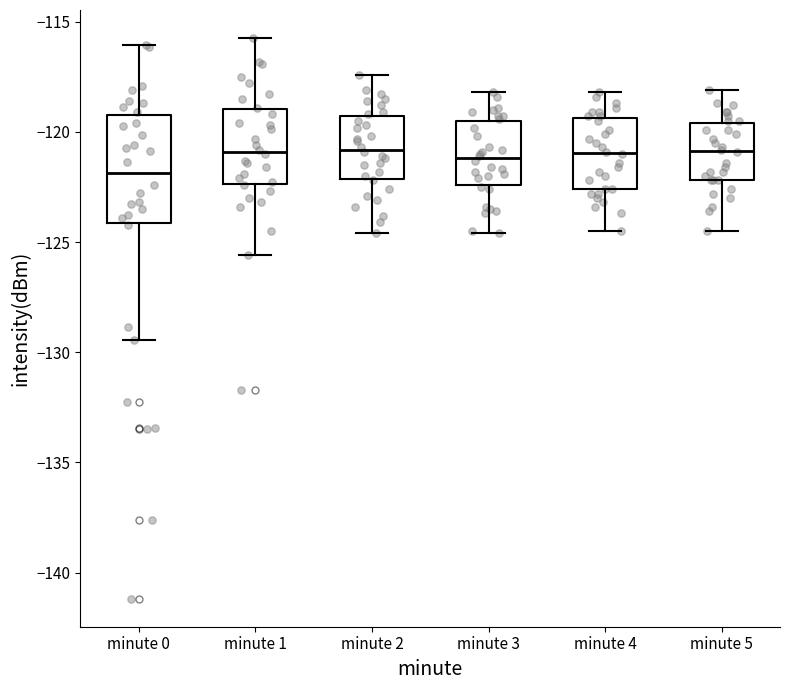

Where does the upper whisker of the box for minute 5 end on the y-axis? The values are not printed on the chart, so give them approximately, as read against the axis.

-118.0